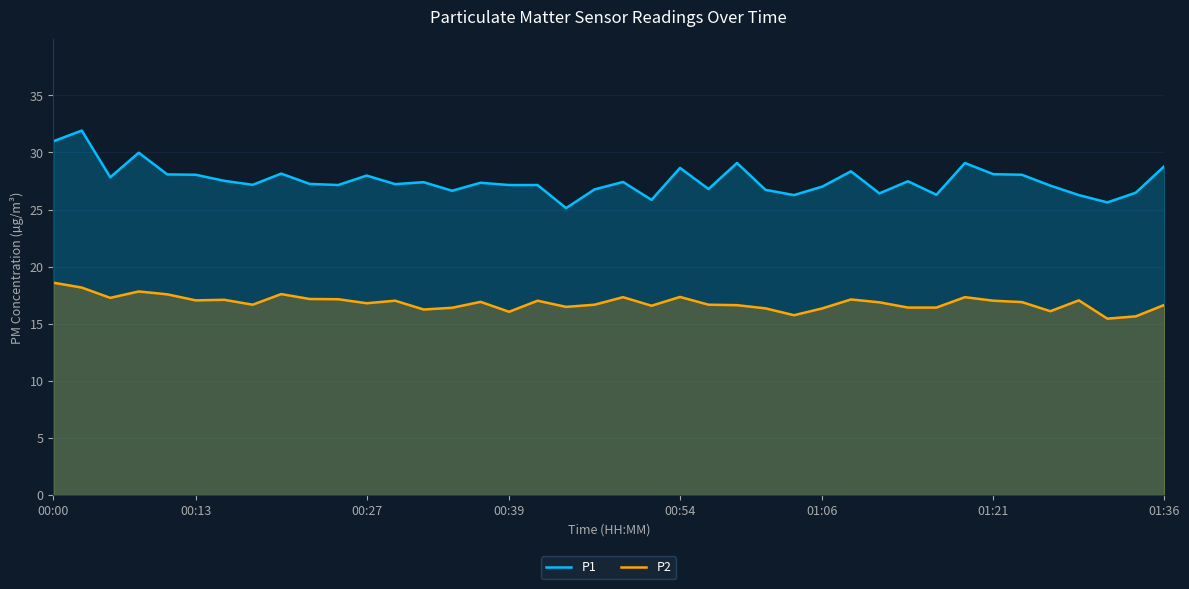

At which label does P2 reach its peak?

00:00